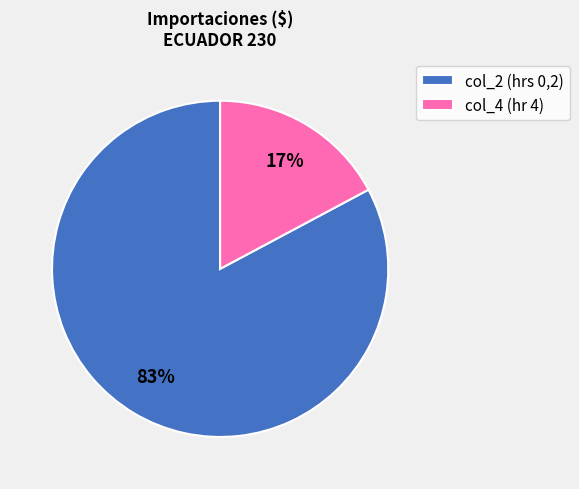

How many slices are in this pie chart?

2